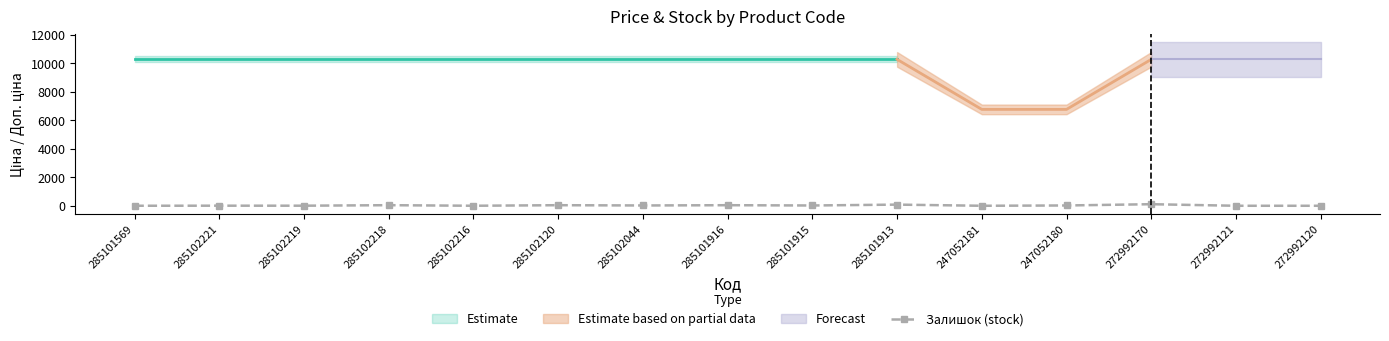

Reading left to right, list all the values displayed in this chart.

285101569=1	285102221=6	285102219=5	285102218=41	285102216=1	285102120=40	285102044=21	285101916=40	285101915=20	285101913=81	247052181=0	247052180=21	272992170=110	272992121=0	272992120=0